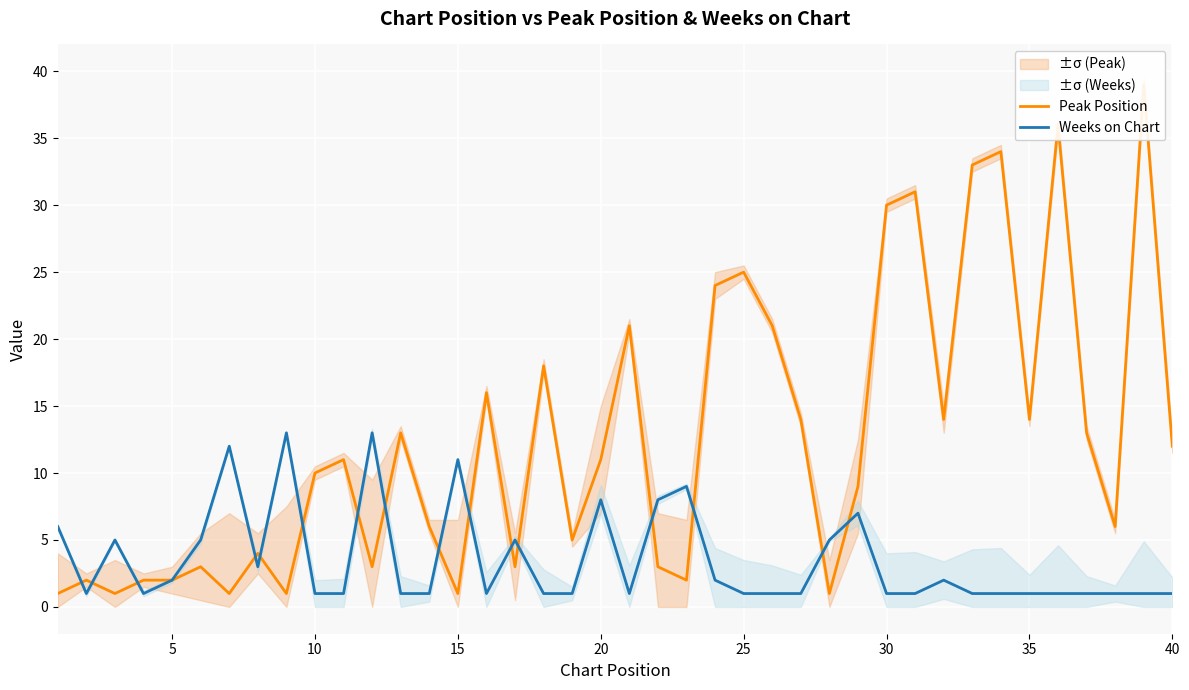

What is the highest value of the Weeks on Chart series?

13